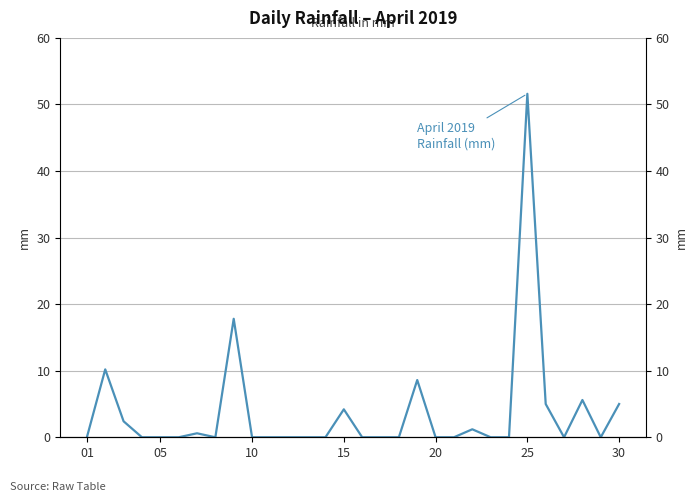

Which label corresponds to the smallest value in the chart?

01